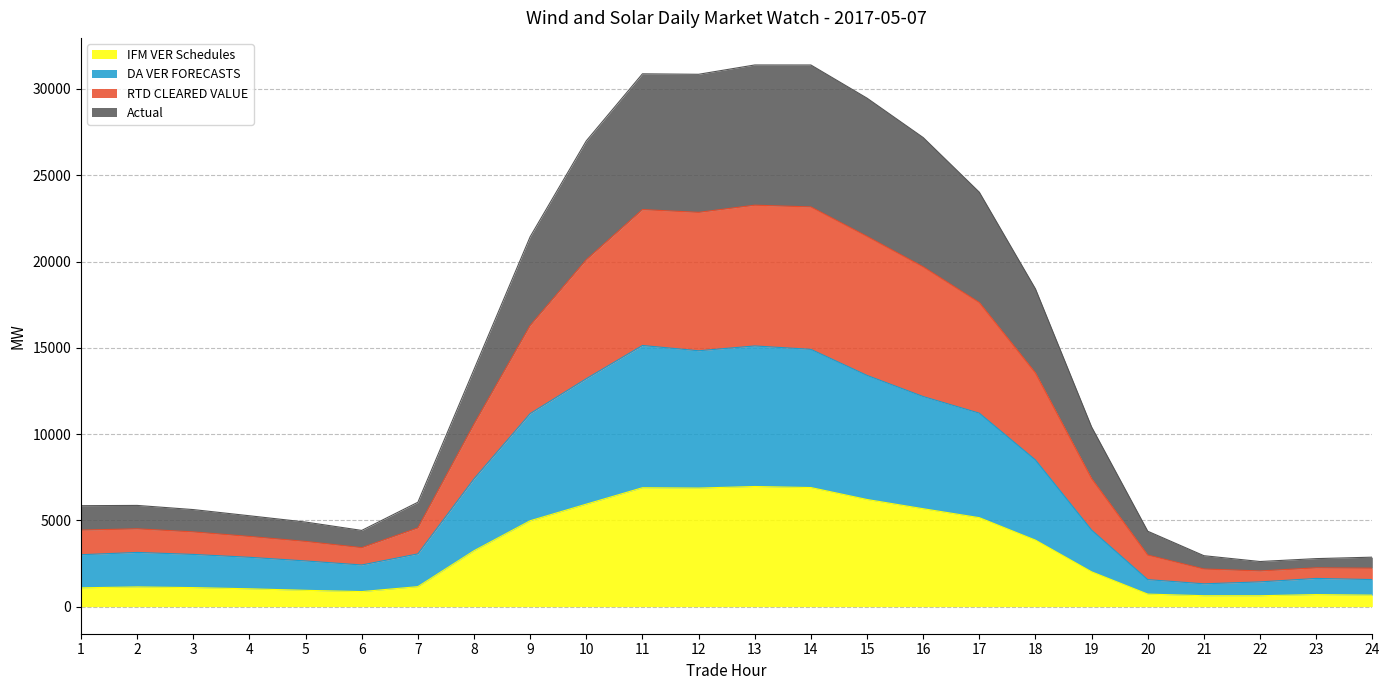

The value of RTD CLEARED VALUE at 9 is 12882.6. True or false?

False